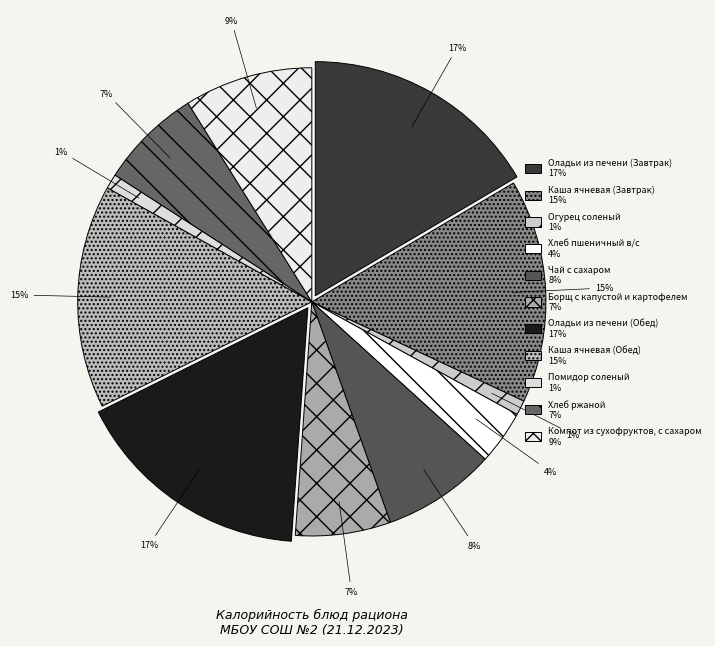

How many slices are in this pie chart?

11